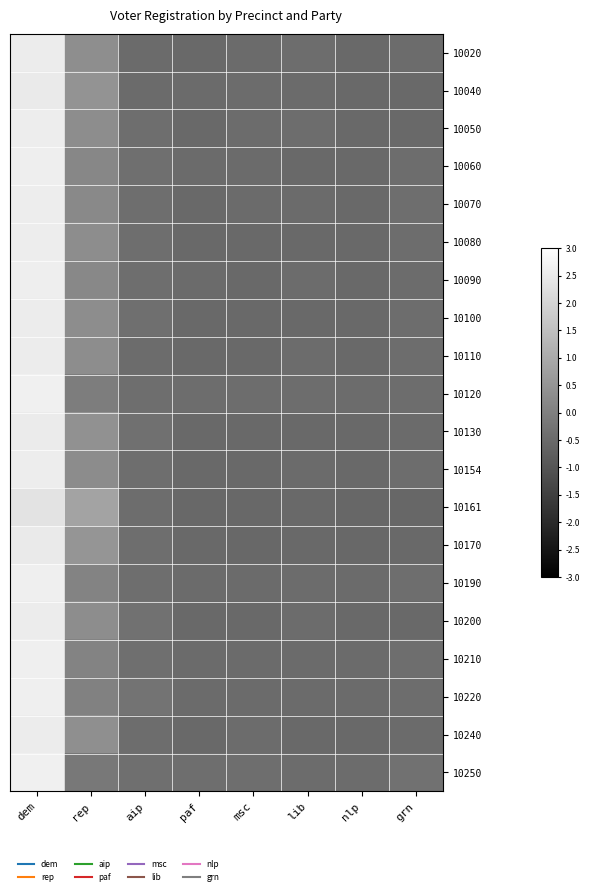

Between dem and nlp, which is larger?

dem